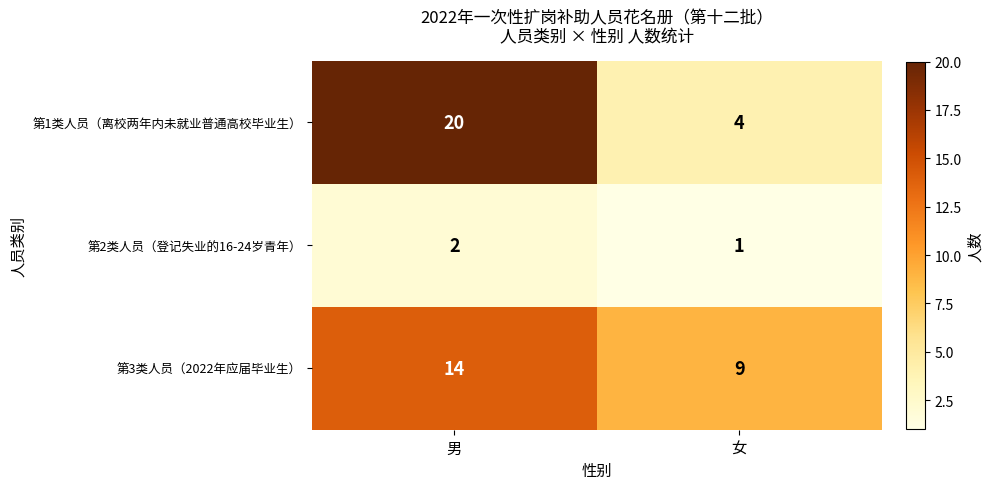

What is the sum of all 第3类人员（2022年应届毕业生） values?

23